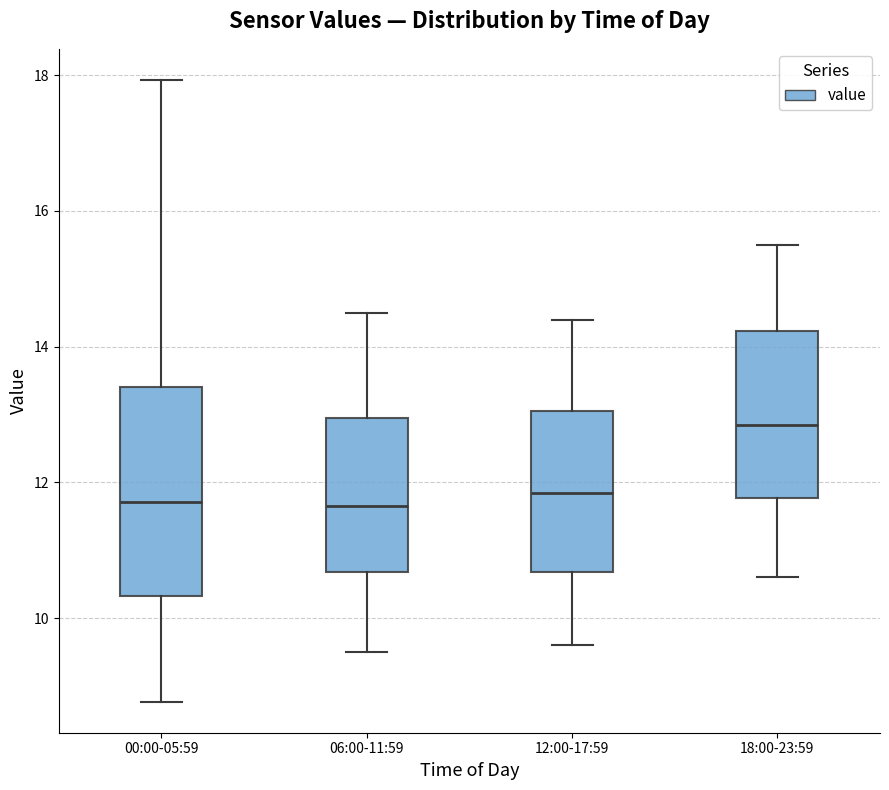

Reading left to right, transcribe this box plot: for each box, give where its median line is, the range the box spans, and where its two whiskers end, as read against the y-axis. The values are not printed on the chart, so give them approximately, as read against the axis.

00:00-05:59: median 11.8, box 10.4 to 13.4, whiskers 8.8 to 18.0
06:00-11:59: median 11.6, box 10.6 to 13.0, whiskers 9.6 to 14.6
12:00-17:59: median 11.8, box 10.6 to 13.0, whiskers 9.6 to 14.4
18:00-23:59: median 12.8, box 11.8 to 14.2, whiskers 10.6 to 15.6